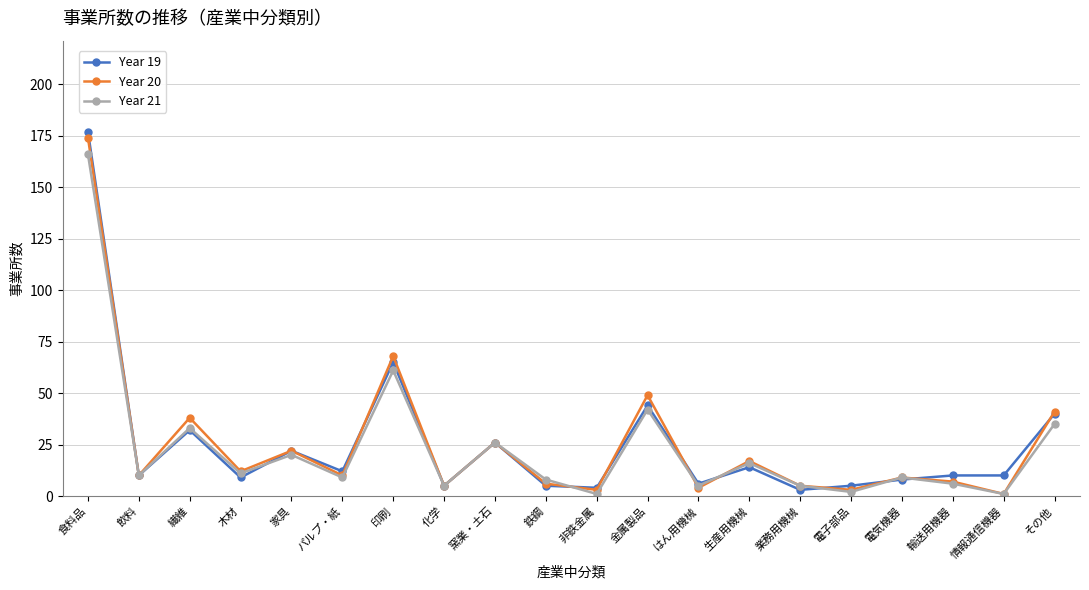

What is the lowest value of the Year 20 series?

1